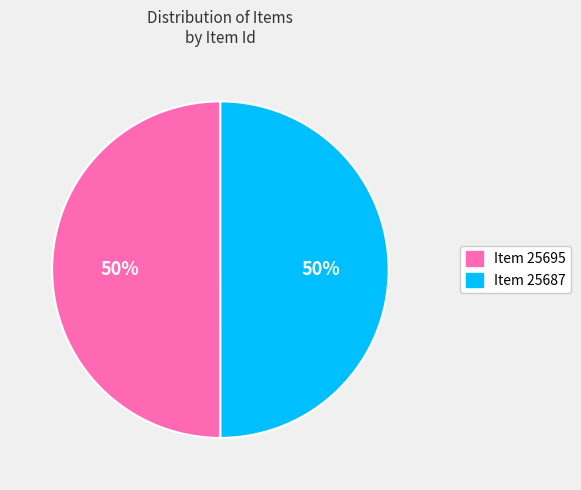

Is the sum of Item 25695 and Item 25687 greater than half?

Yes